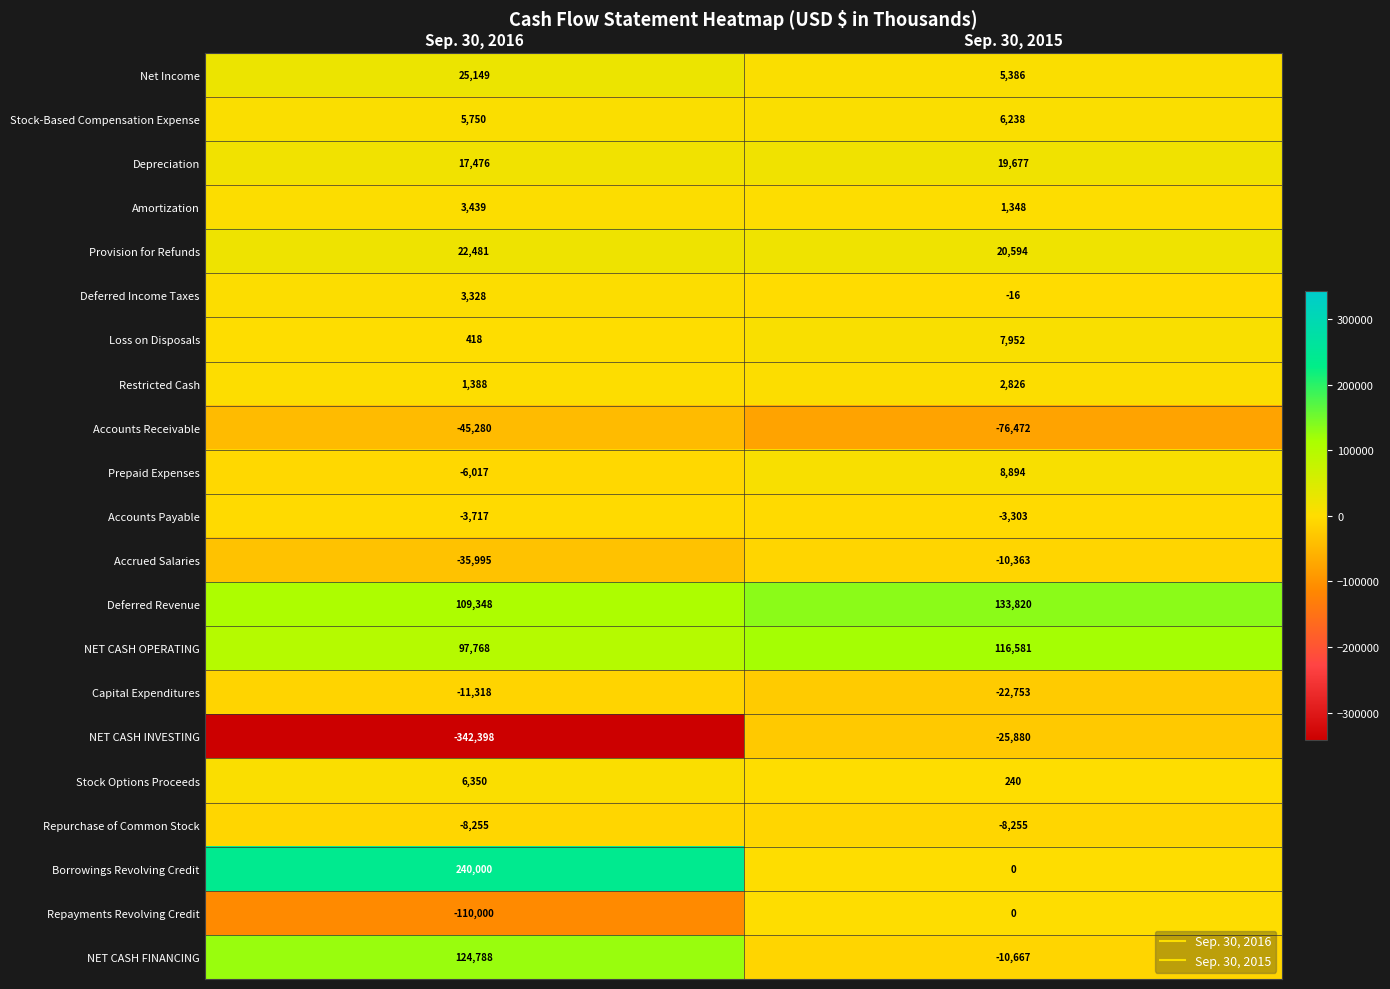

Which series changed the most between Sep. 30, 2016 and Sep. 30, 2015?

NET CASH INVESTING